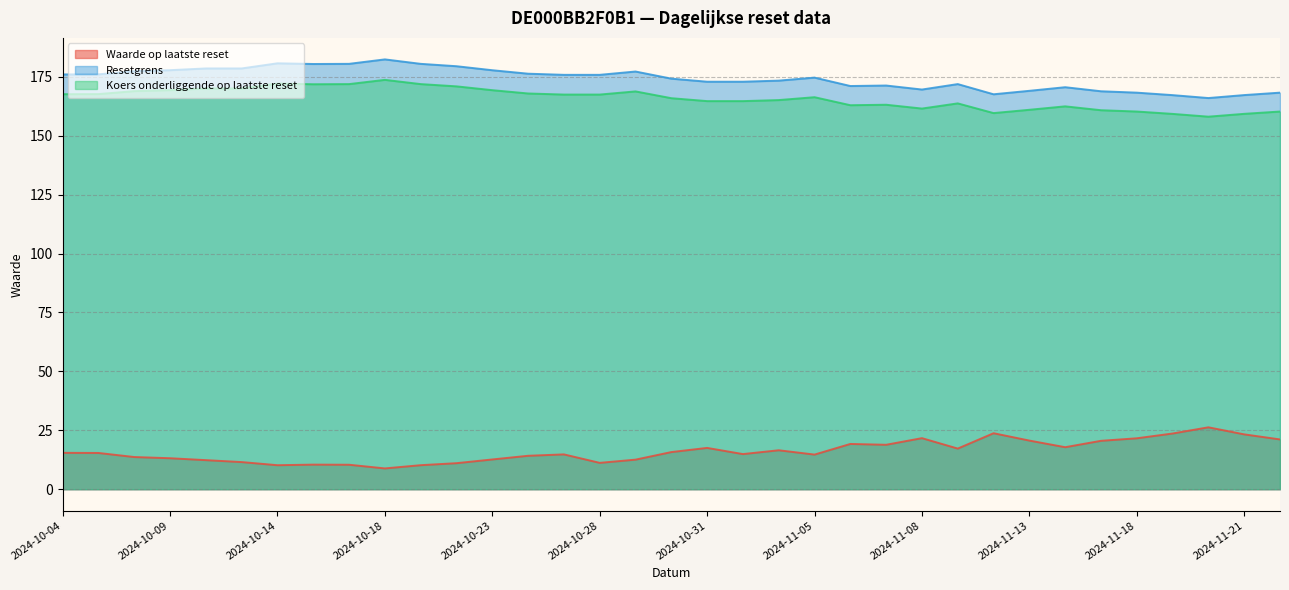

Where is the first local minimum for Waarde op laatste reset?

2024-10-14